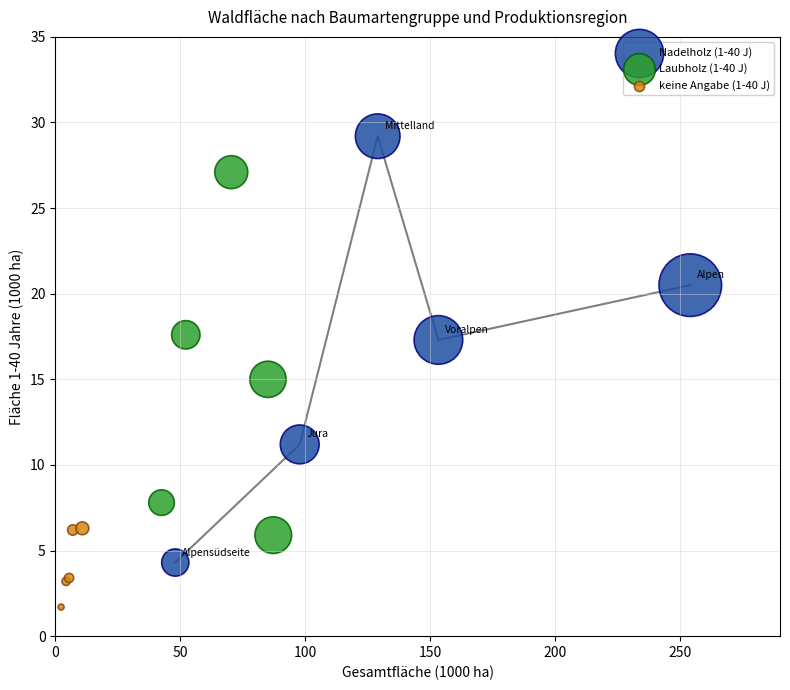

Which series contains the lowest Y value?

keine Angabe (1-40 J)